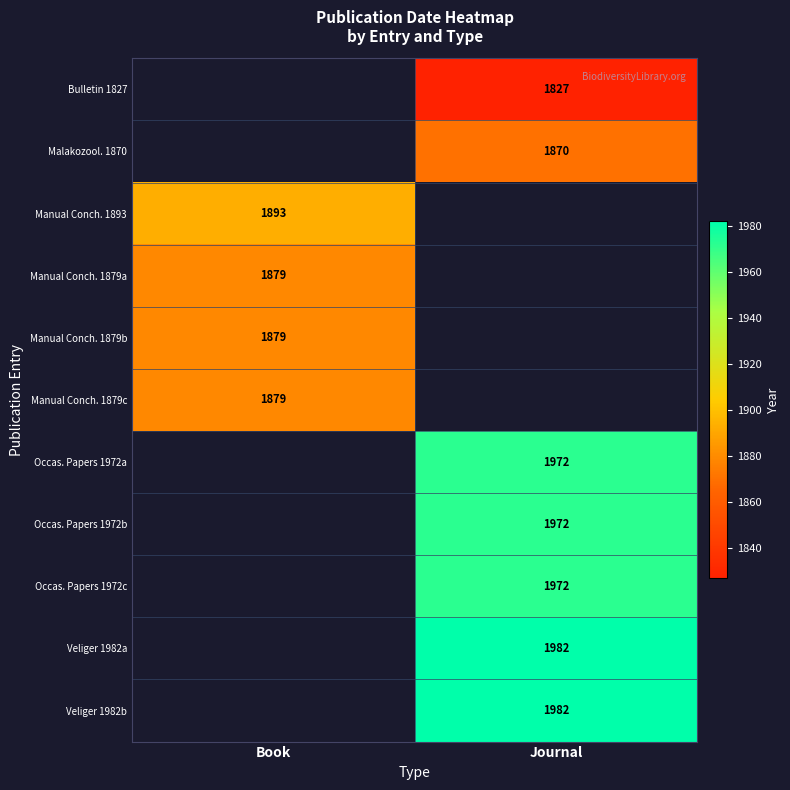

The value of Occas. Papers 1972c at Journal is 1972. True or false?

True